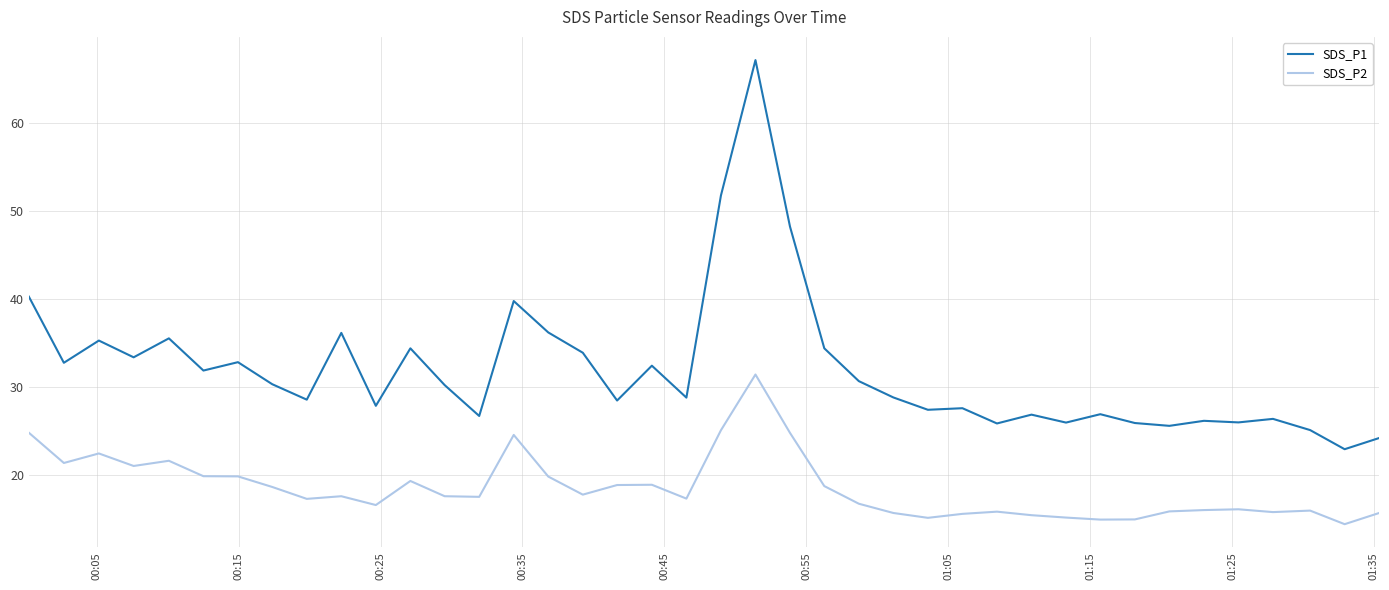

What is the minimum value for SDS_P2?

14.5